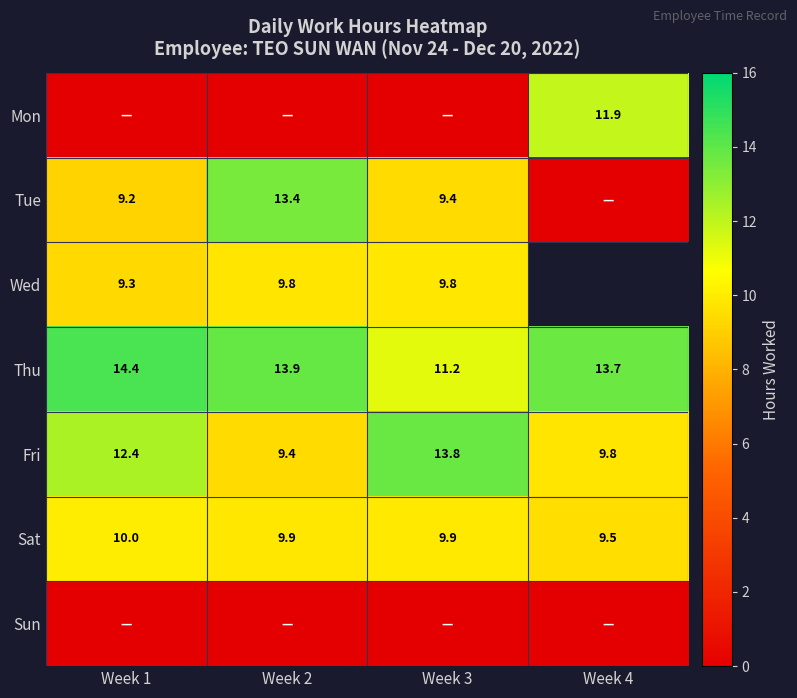

True or false: Fri has a value of 15.7 at Week 4.

False